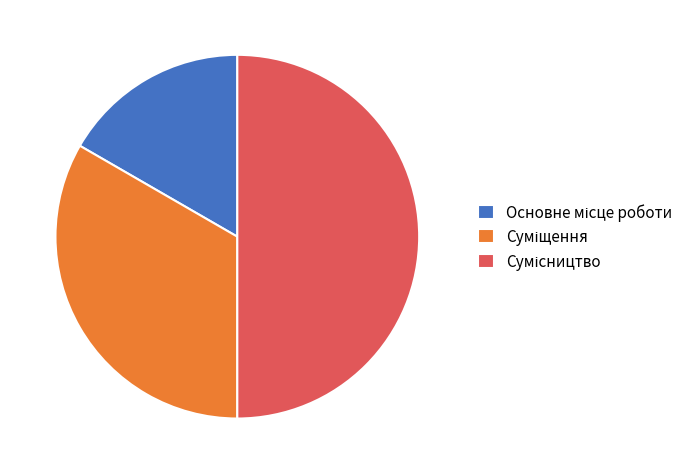

To the nearest percent, what is the difference between the largest and smallest slice percentages?

33%